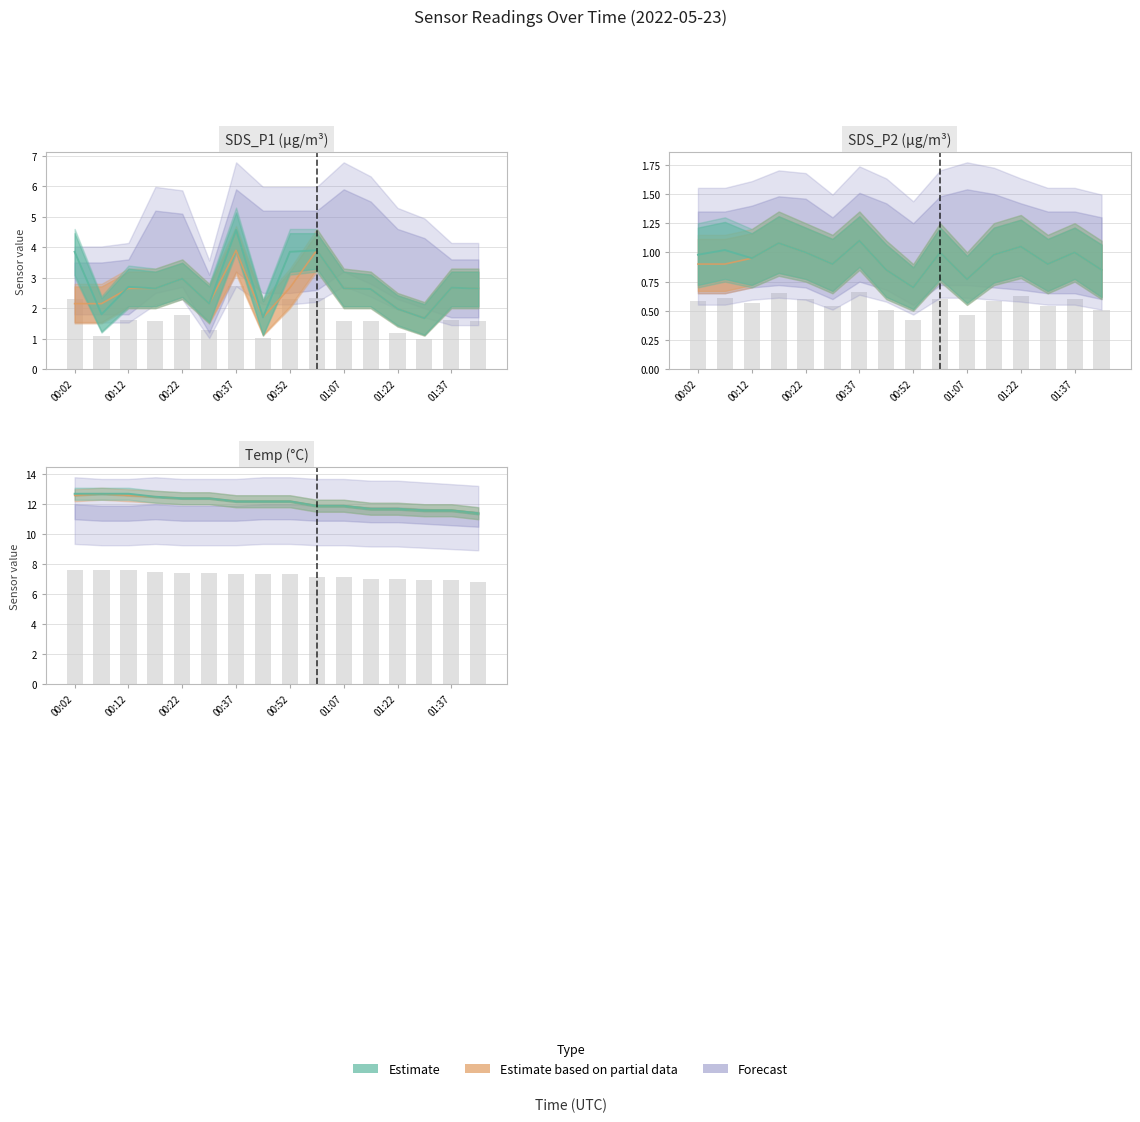

What is the label of the 13th bar from the right?

00:17